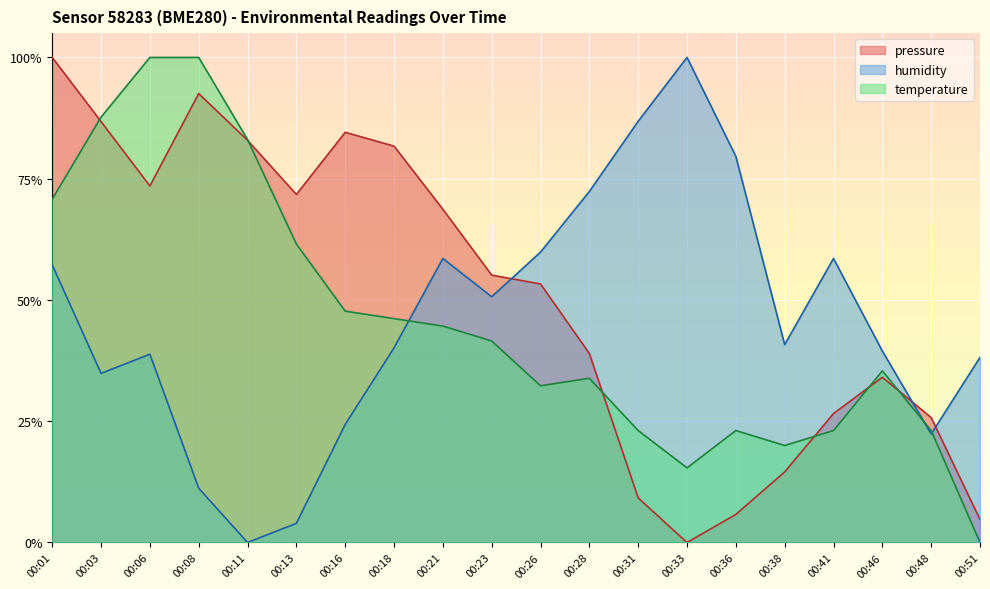

How many lines are shown in the chart?

3